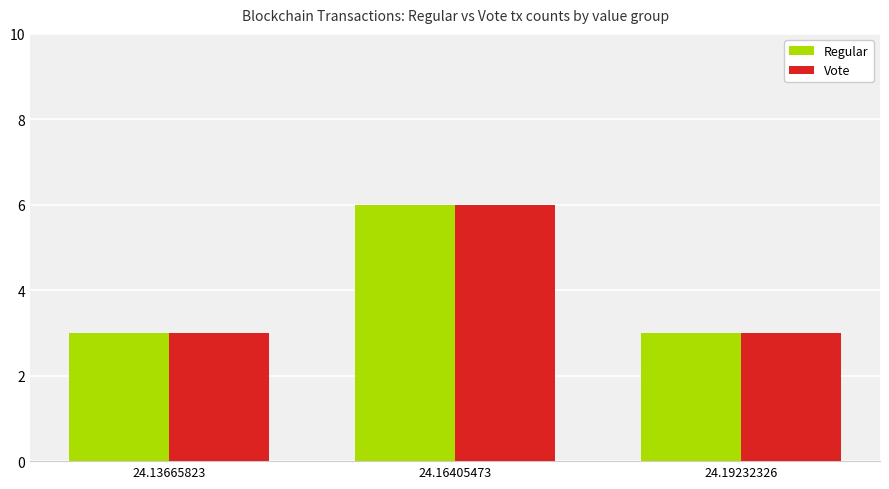

What is the sum of all Vote values?

12